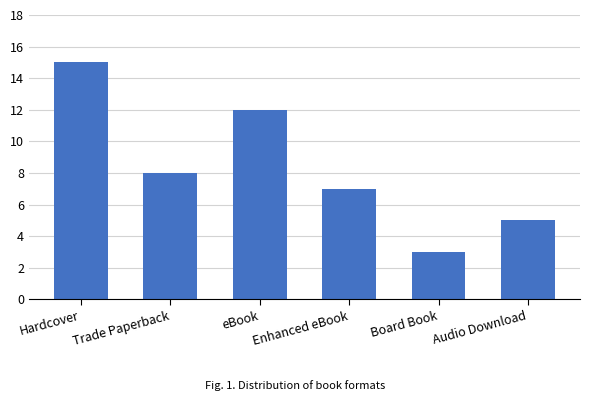

Reading right to left, extract all data points from this chart.

Audio Download=5	Board Book=3	Enhanced eBook=7	eBook=12	Trade Paperback=8	Hardcover=15